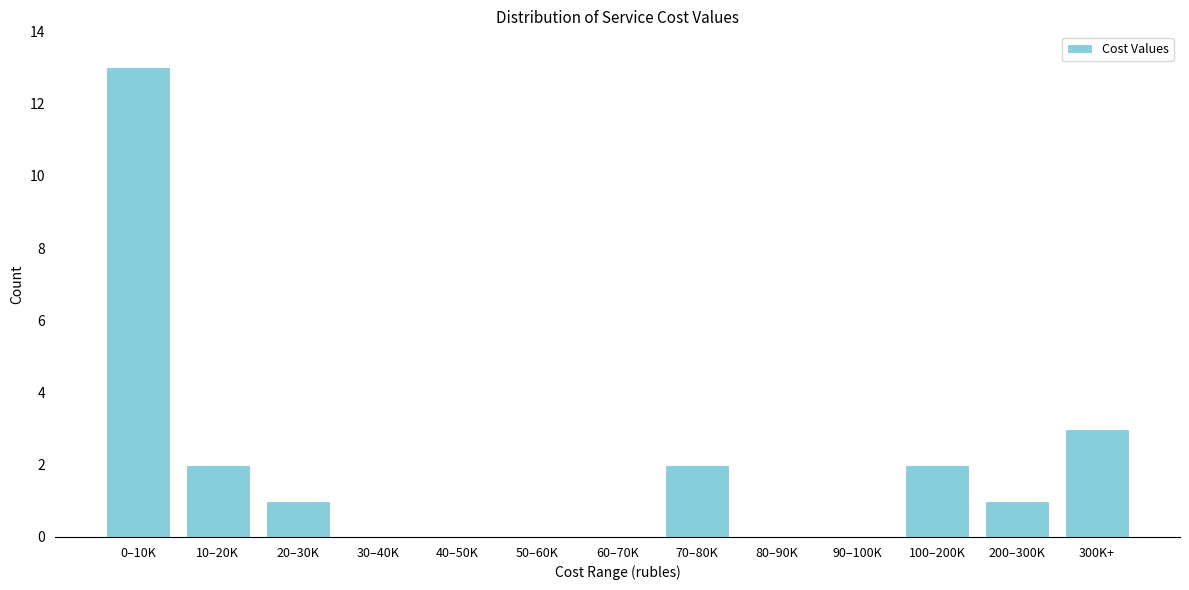

Reading left to right, what are all the values shown in this chart?

0–10K=13	10–20K=2	20–30K=1	30–40K=0	40–50K=0	50–60K=0	60–70K=0	70–80K=2	80–90K=0	90–100K=0	100–200K=2	200–300K=1	300K+=3